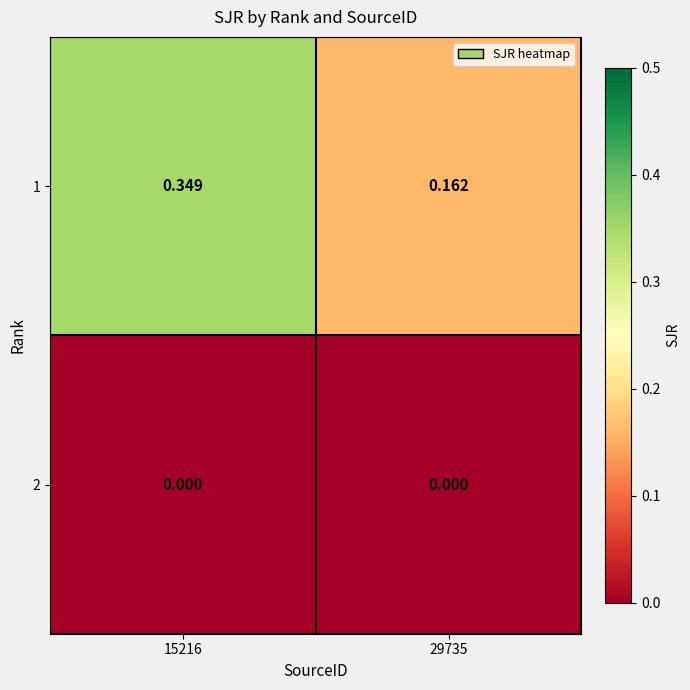

Which series has the largest total across all categories?

1